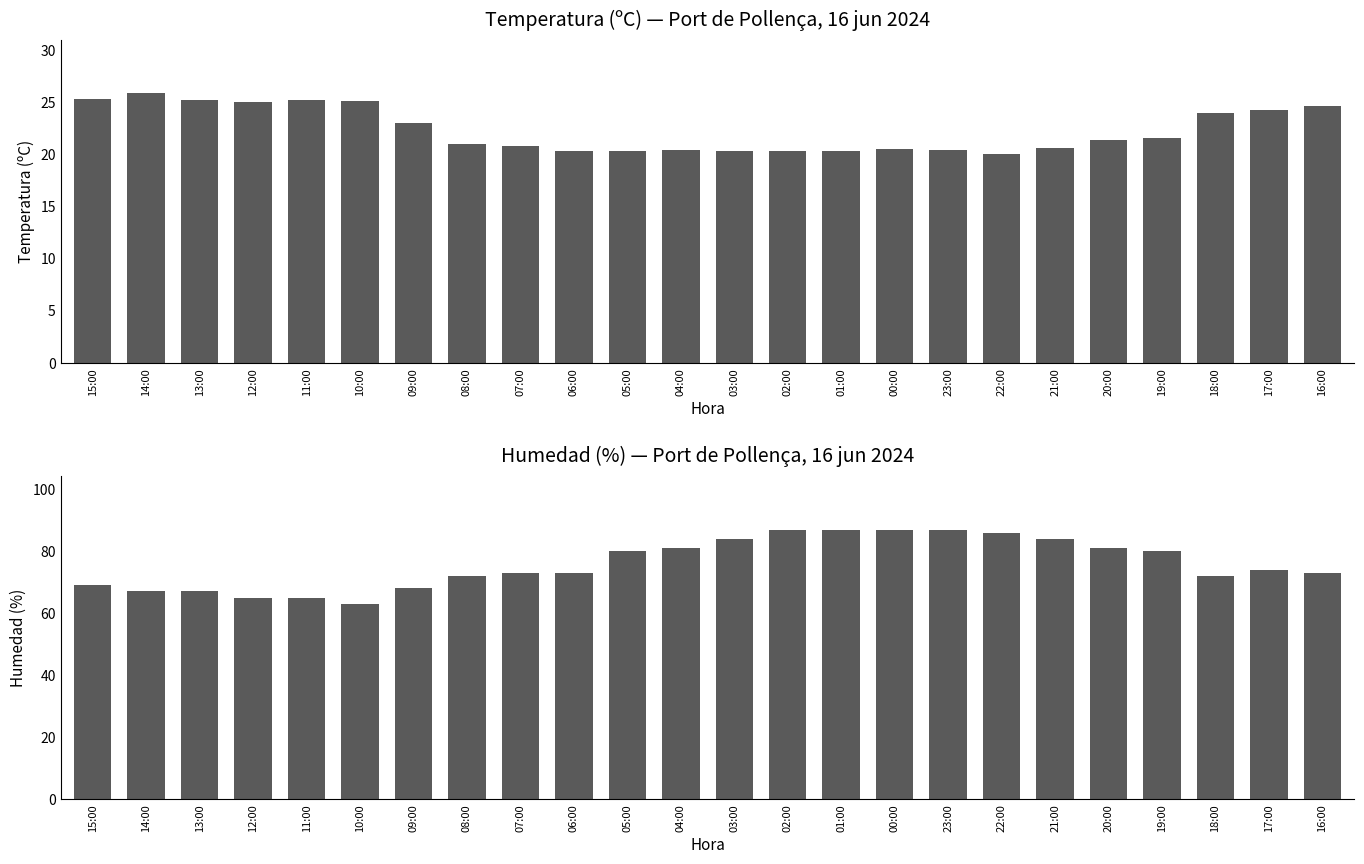

At 21:00, list the series in order from largest to smallest.

Humedad (%), Temperatura (ºC)